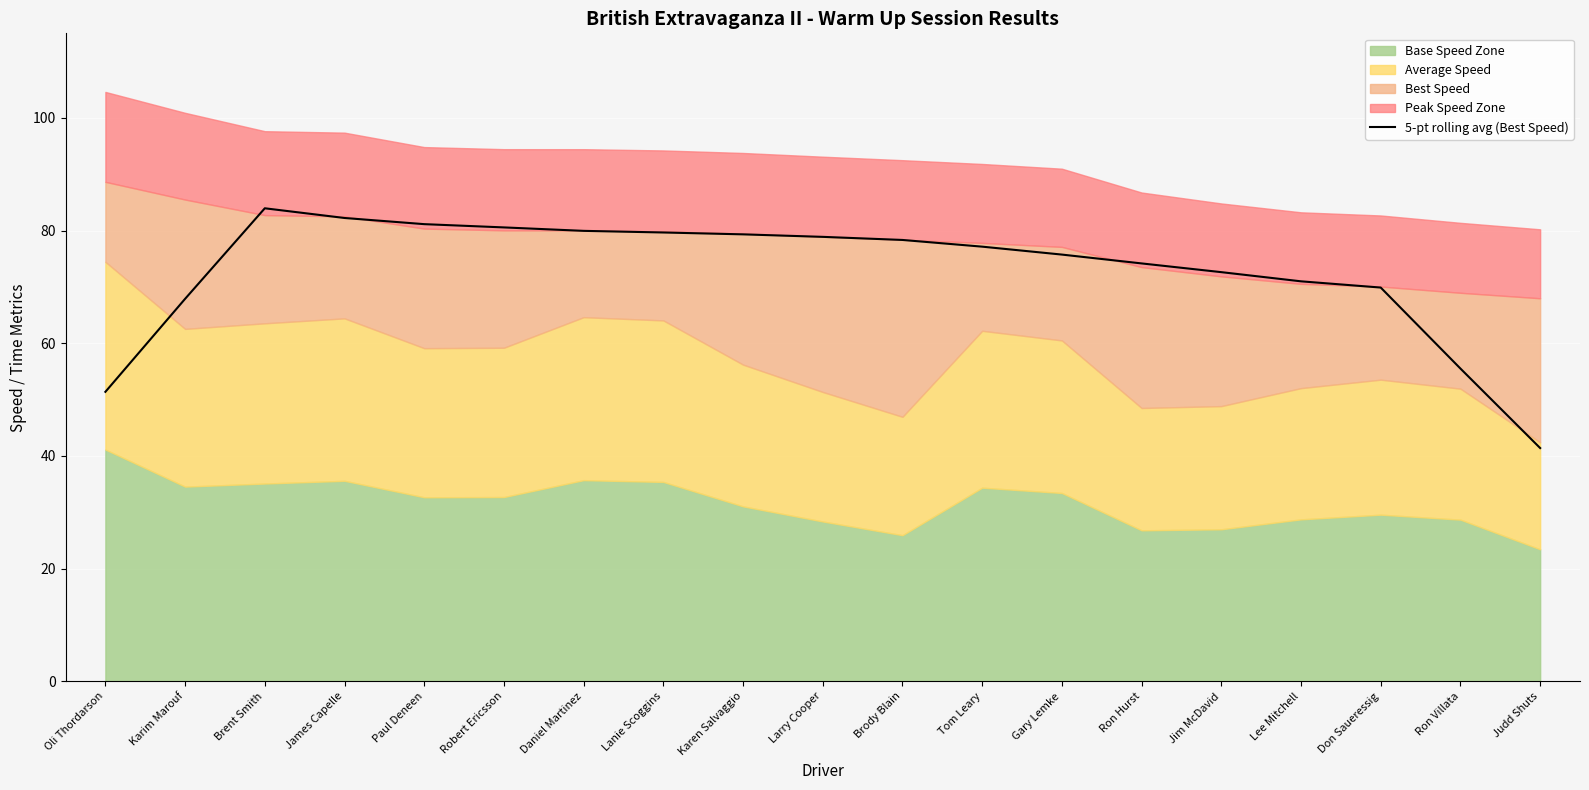

At which label is the value closest to 62?

Karim Marouf